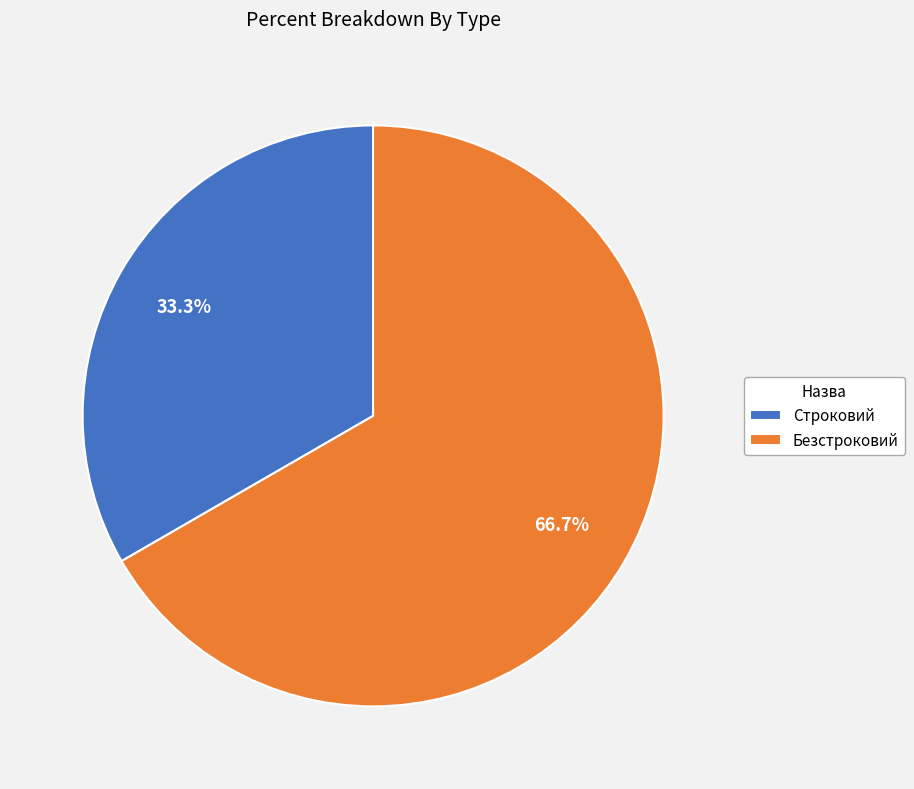

What is the smallest slice in the pie chart?

Строковий